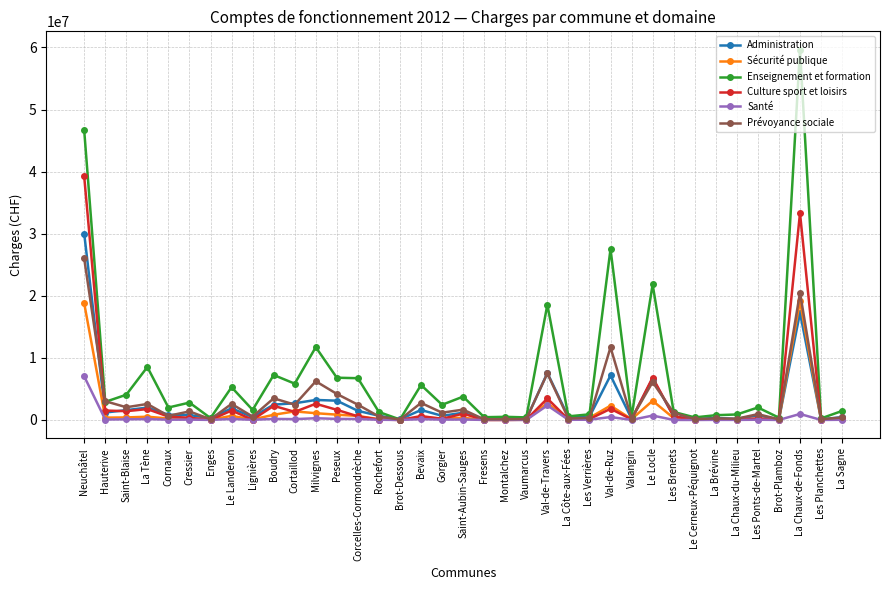

The Prévoyance sociale series shows 2746993 at Bevaix. True or false?

True